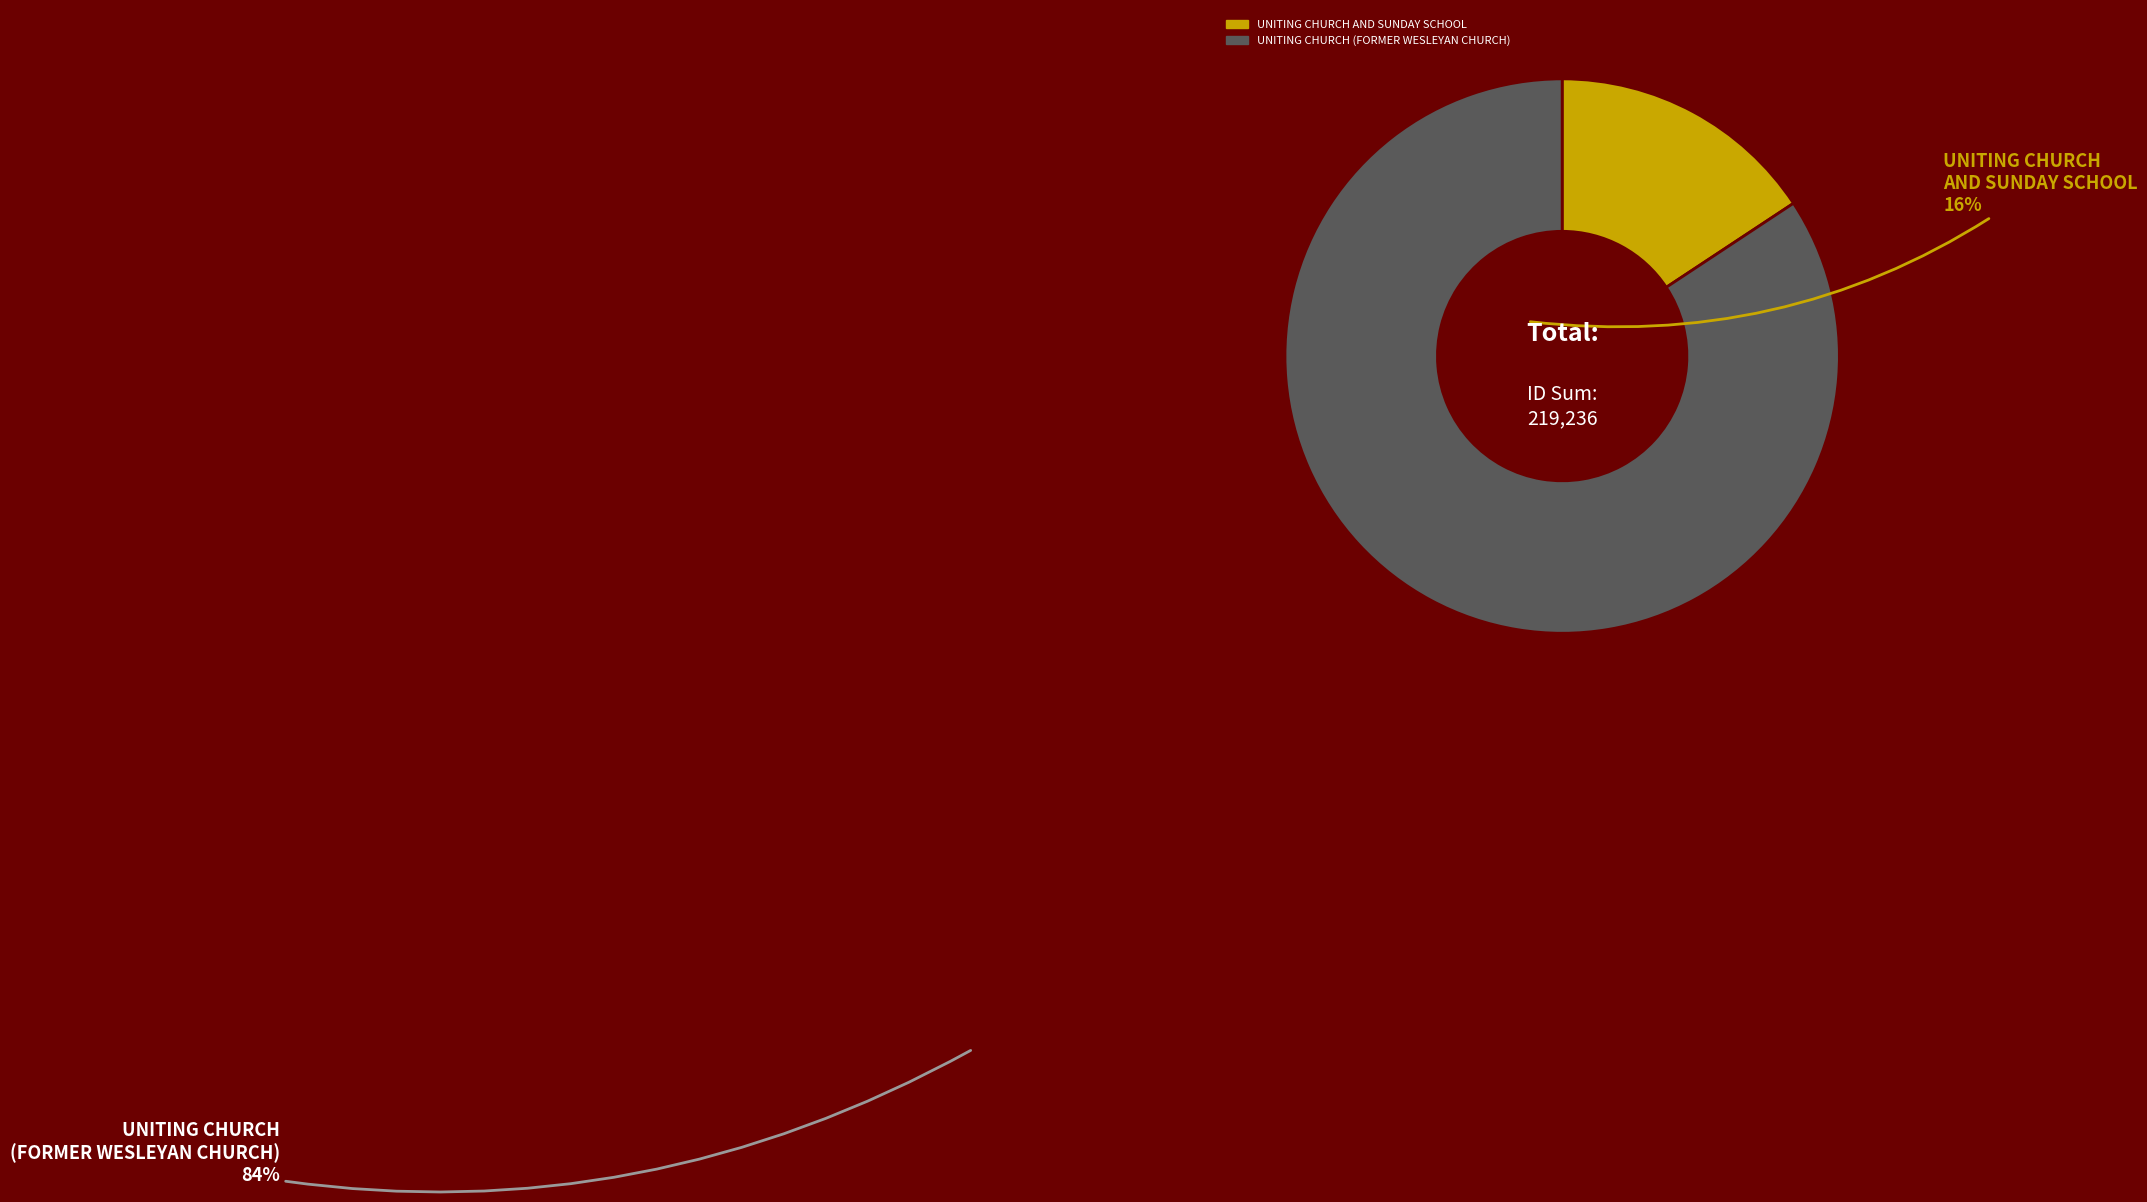

The UNITING CHURCH (FORMER WESLEYAN CHURCH) slice represents 84% of the pie. True or false?

True